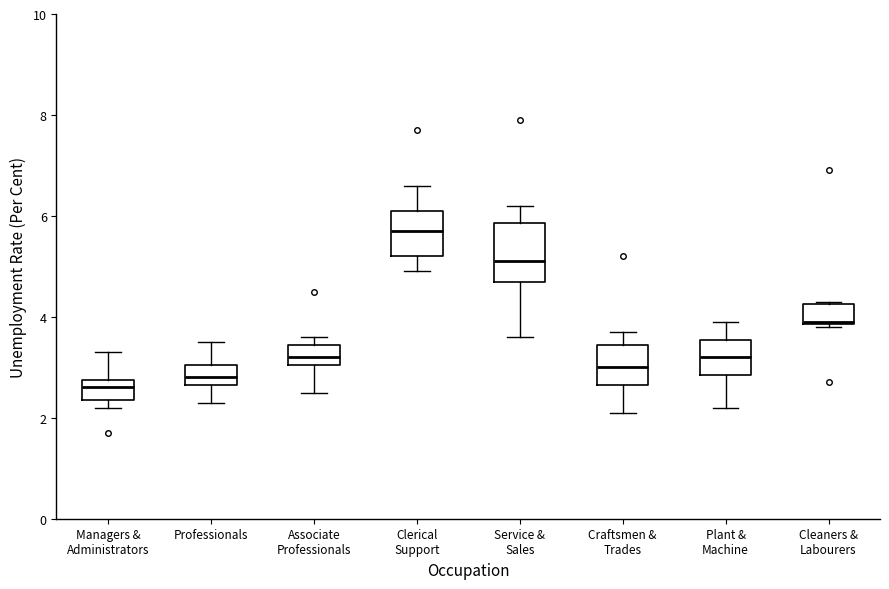

Where does the median line of the box for Plant & Machine sit on the y-axis? The values are not printed on the chart, so give them approximately, as read against the axis.

3.2